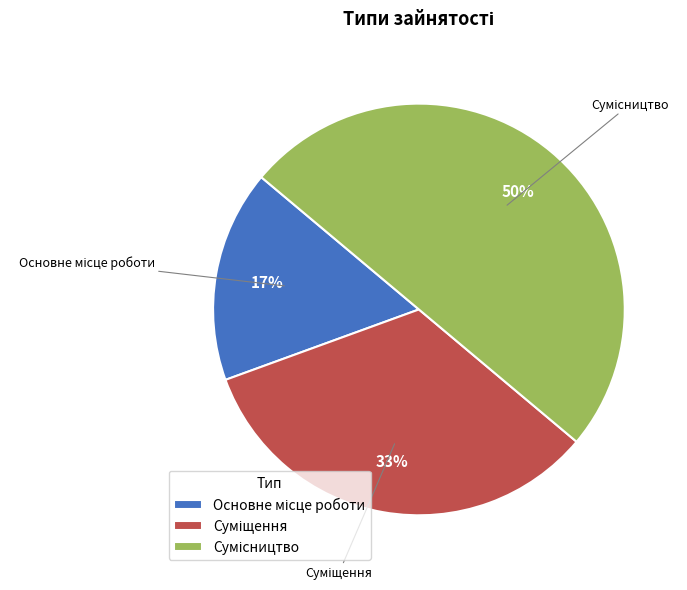

To the nearest percent, what is the average slice percentage?

33%